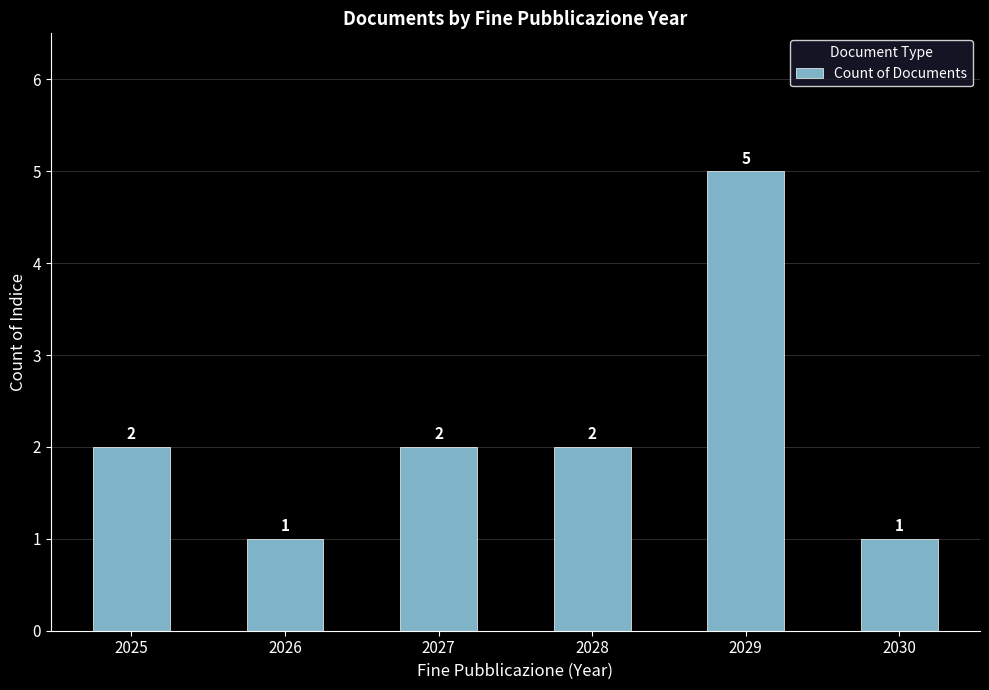

Count the number of data series in this chart.

1